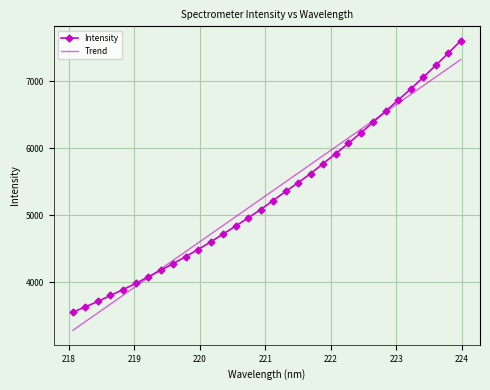

Rank the series by their maximum value, from highest to lowest.

Intensity, Trend